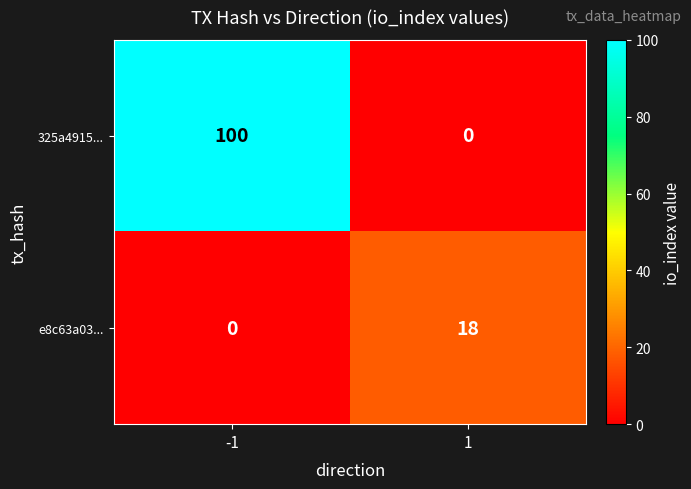

The 325a4915... series shows -39 at 1. True or false?

False